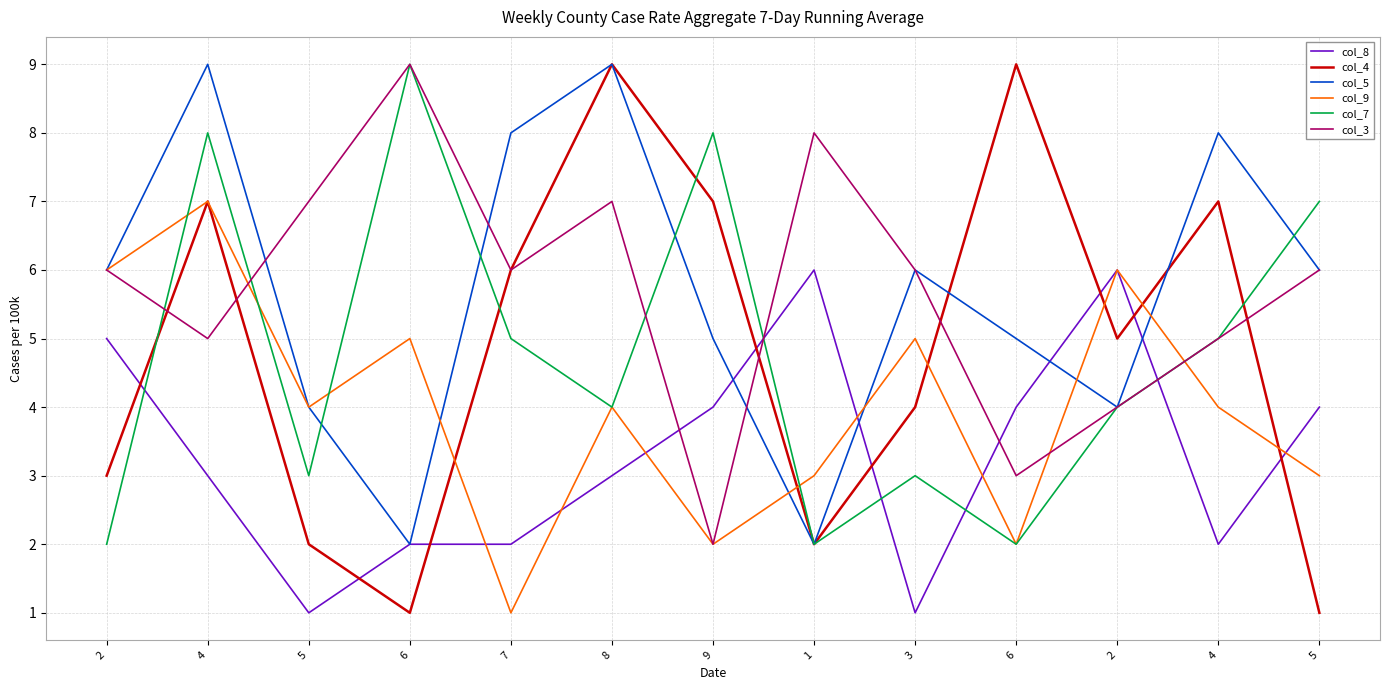

At which label does col_3 reach its minimum?

9